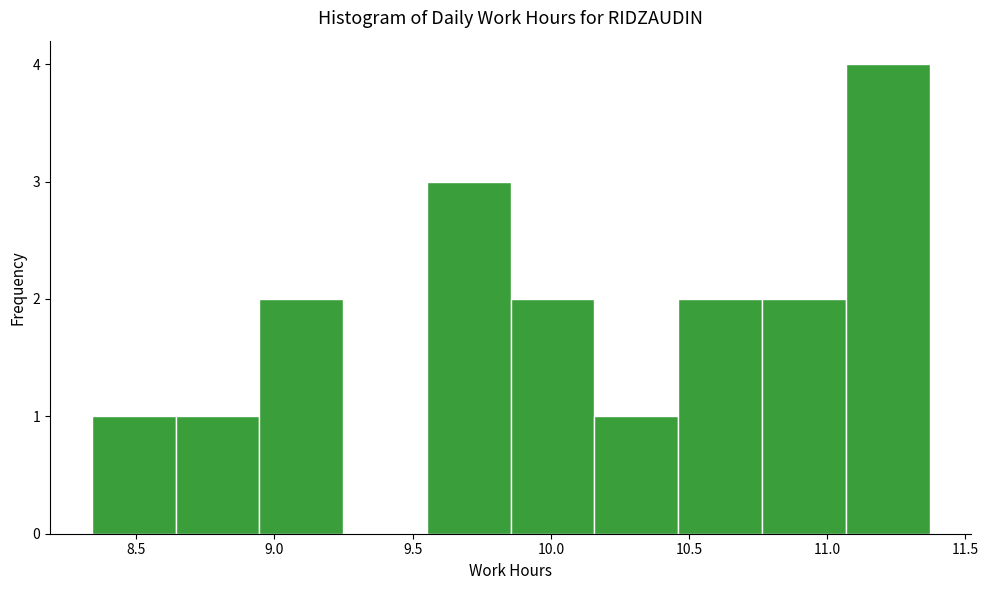

How tall is the bar that spans 9.85 to 10.15 on the x-axis? Neither the bar edges nor the heights are printed on the chart, so give them approximately, as read against the axes.

2